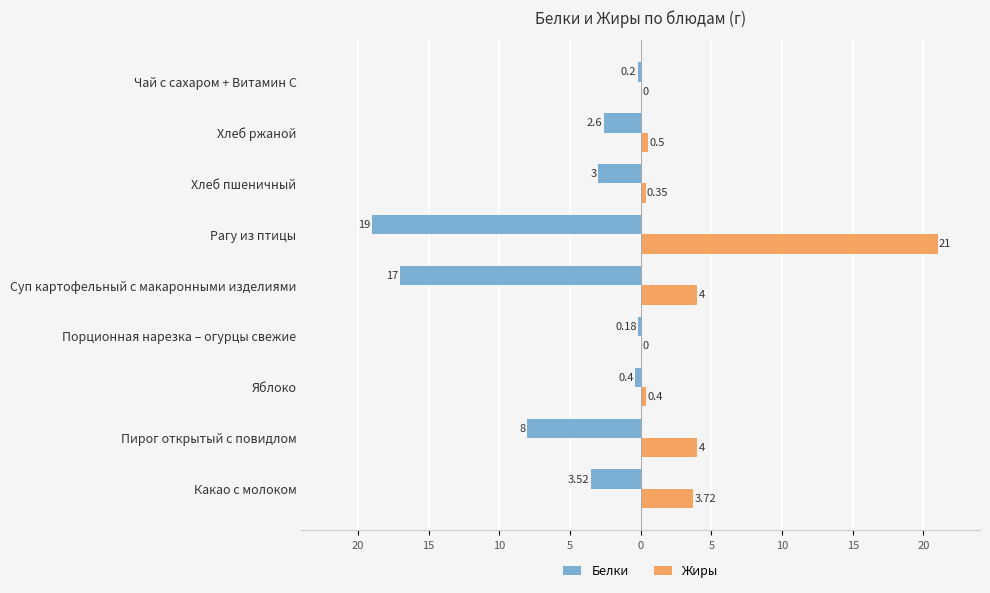

What are all the series names shown in the legend?

Белки, Жиры